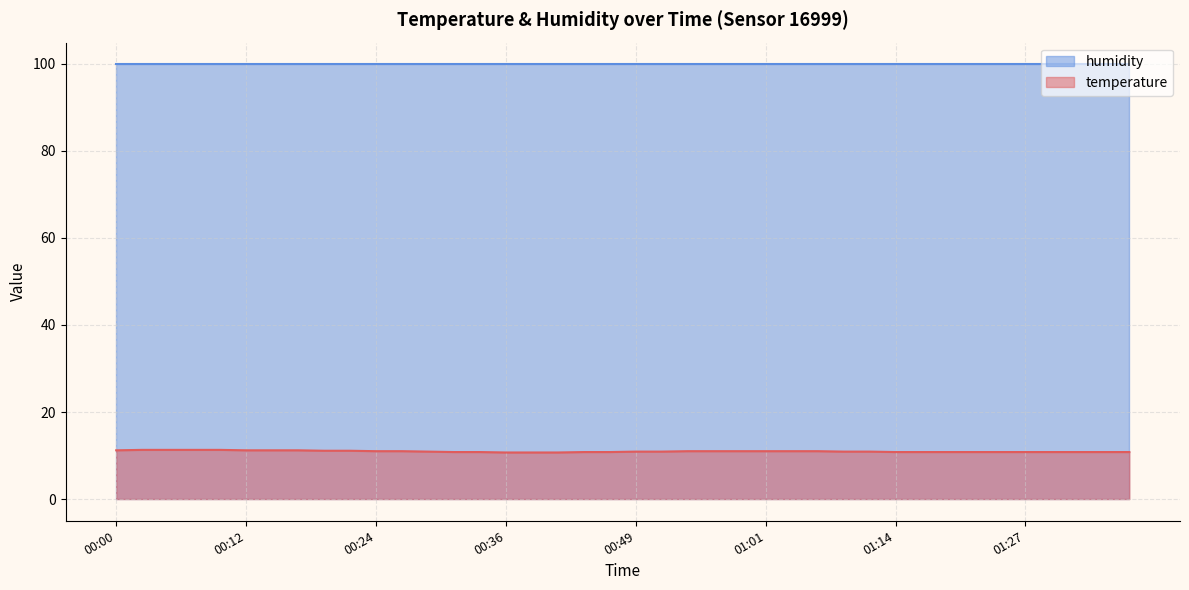

What is the smallest value displayed?

10.7